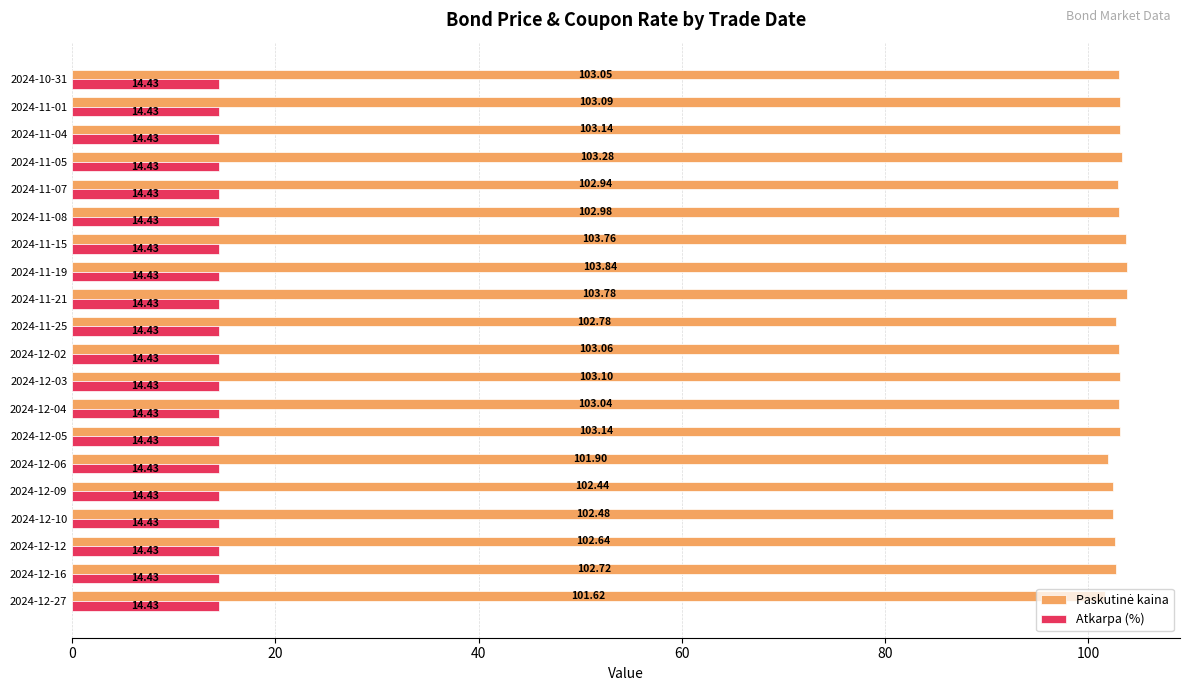

At which category is the sum across all series the highest?

2024-11-19